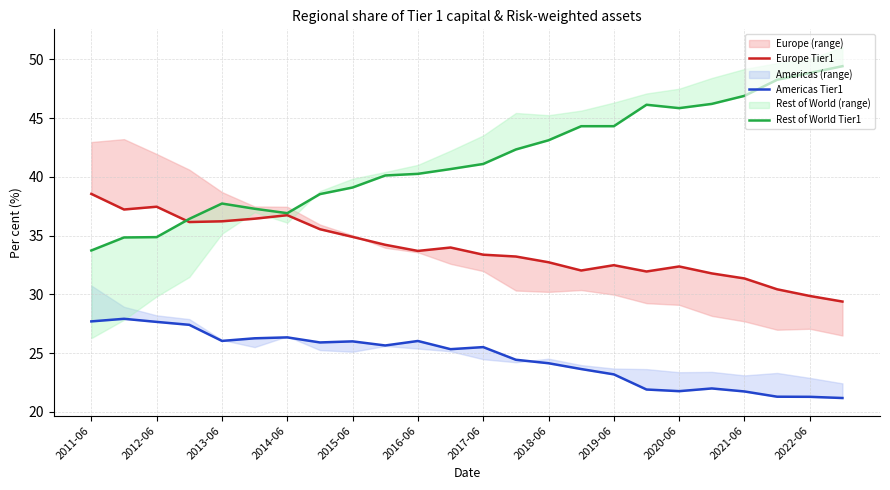

List the series in order of their peak value, highest first.

Rest of World Tier1, Europe Tier1, Americas Tier1